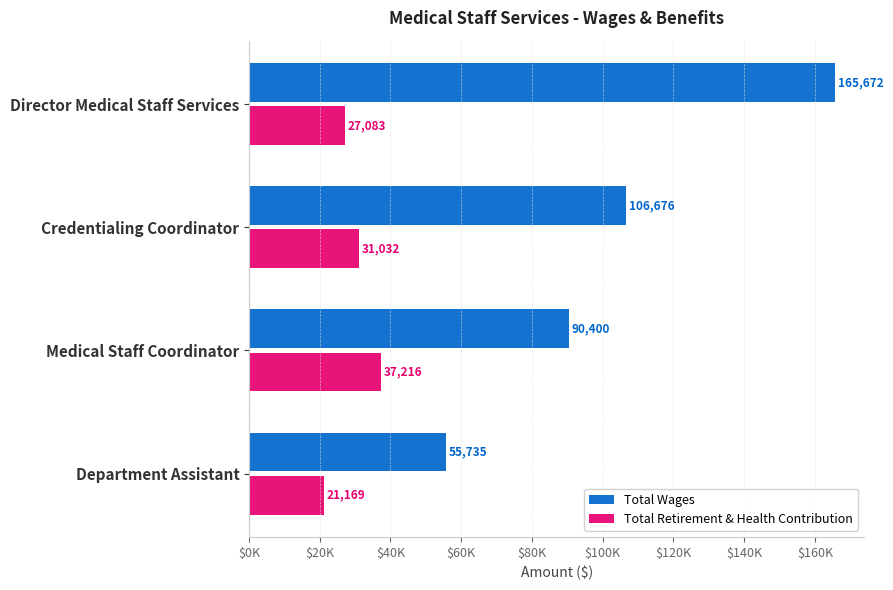

What are all the series names shown in the legend?

Total Wages, Total Retirement & Health Contribution